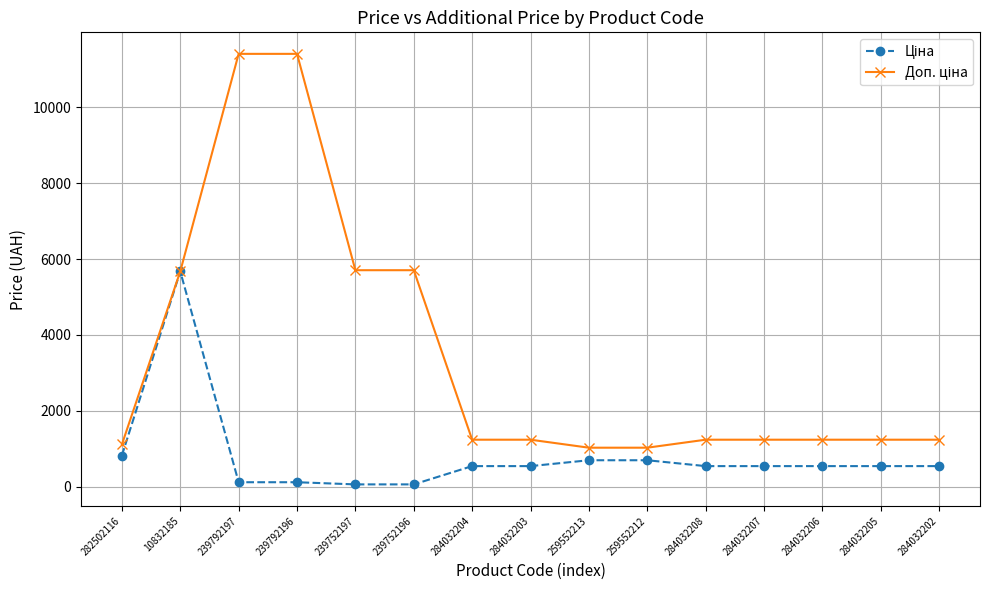

What is the total value across all series at 284032206?

1774.4